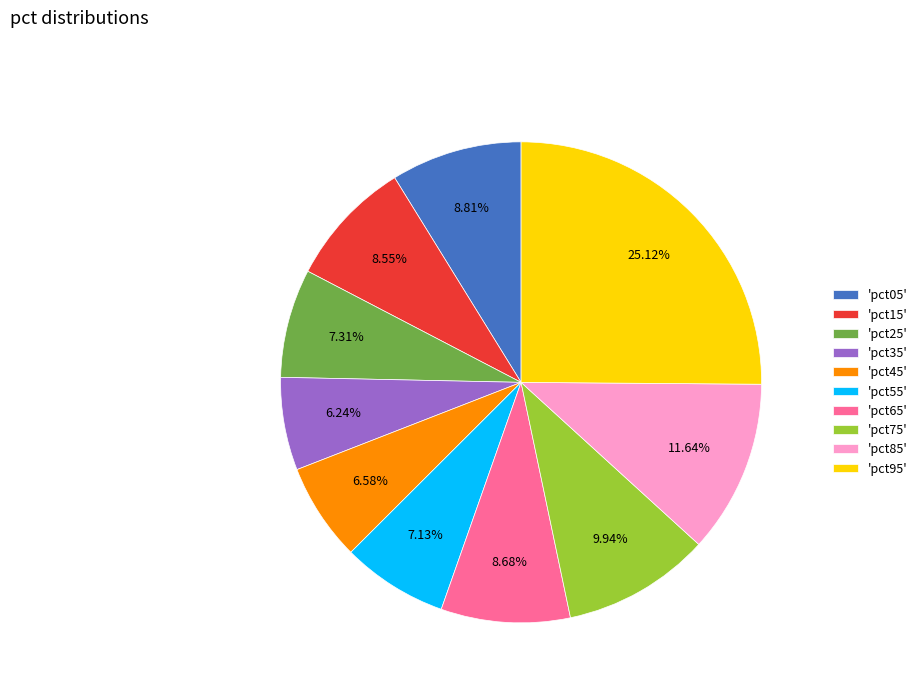

How many slices are in this pie chart?

10